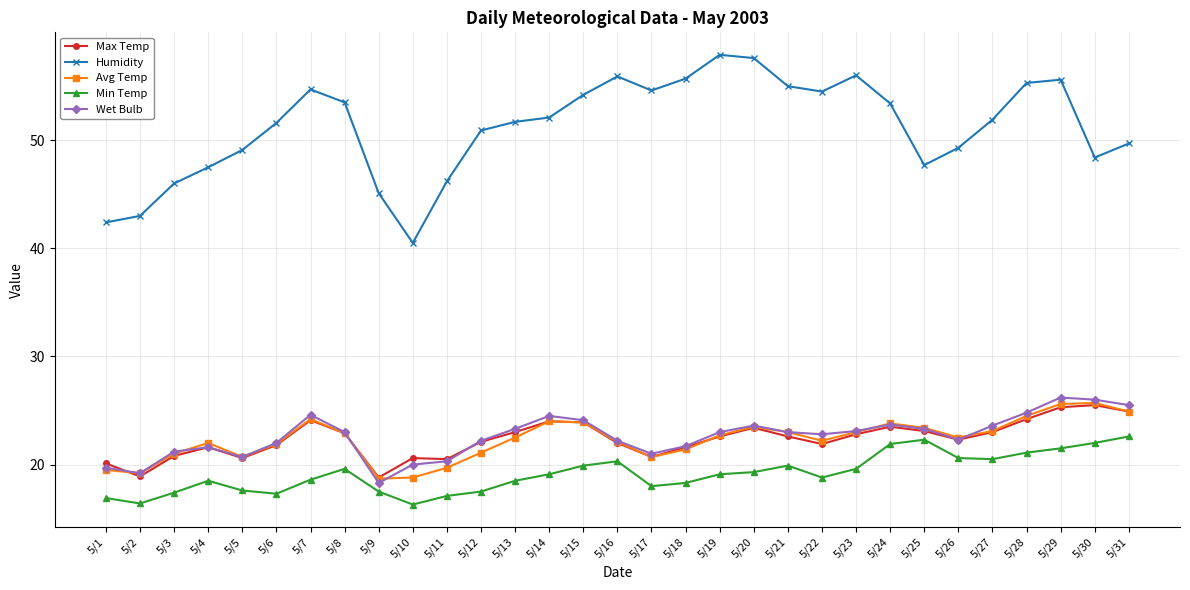

The Humidity series shows 28.1 at 5/14. True or false?

False